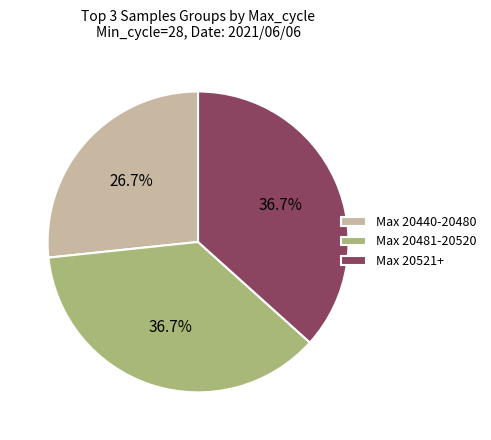

How much of the chart is everything except Max 20521+?

63.3%